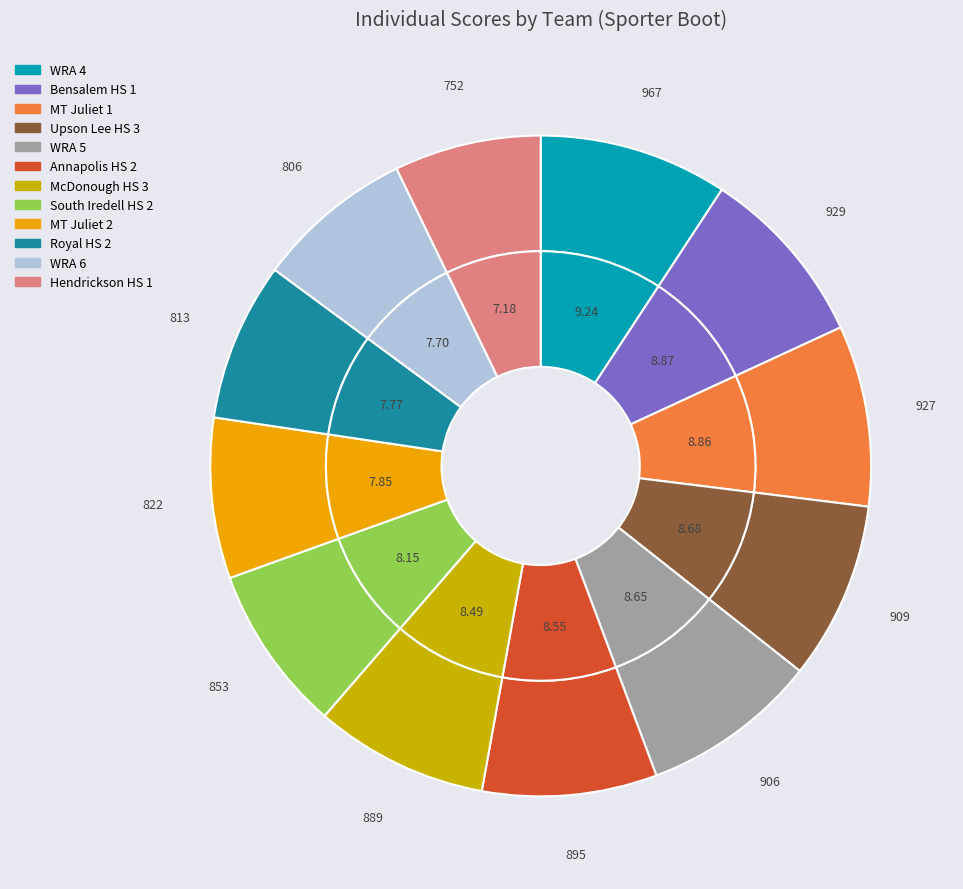

What percentage is NOT represented by Upson Lee HS 3?

91.3%